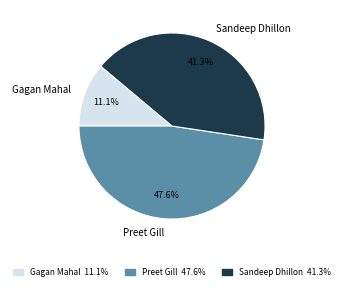

Count the number of slices in the pie.

3